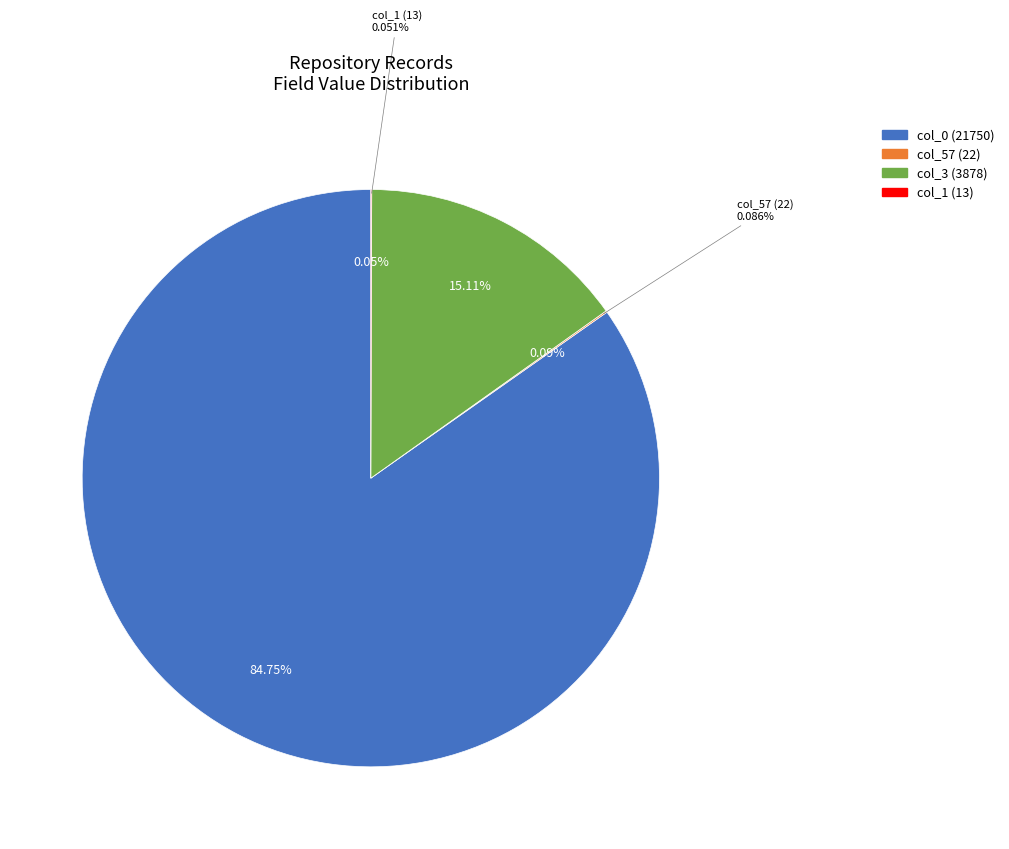

The col_1 slice represents 0% of the pie. True or false?

True